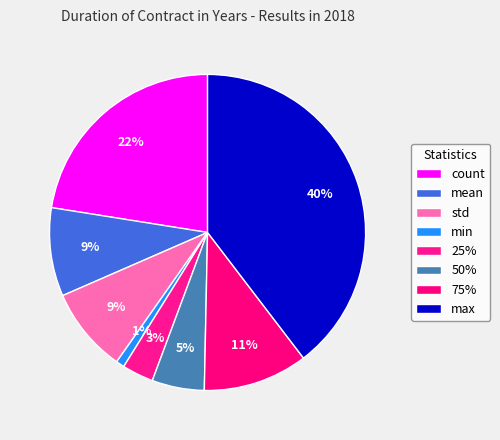

True or false: 75% accounts for 11% of the total.

True